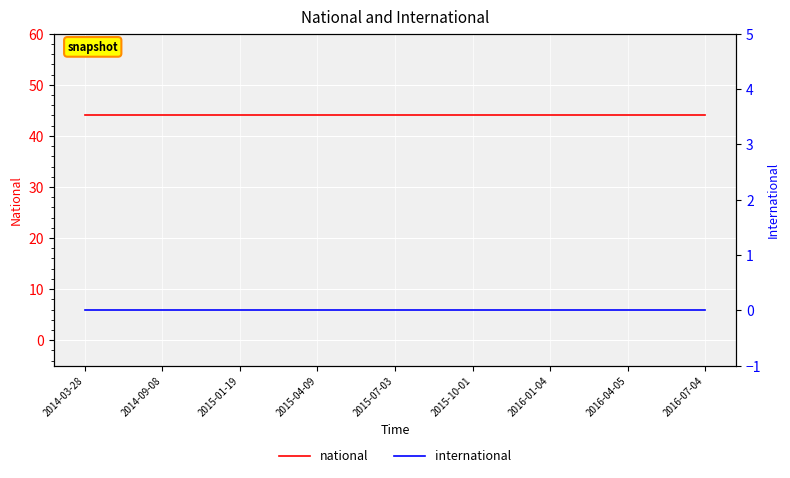

How many lines are shown in the chart?

2